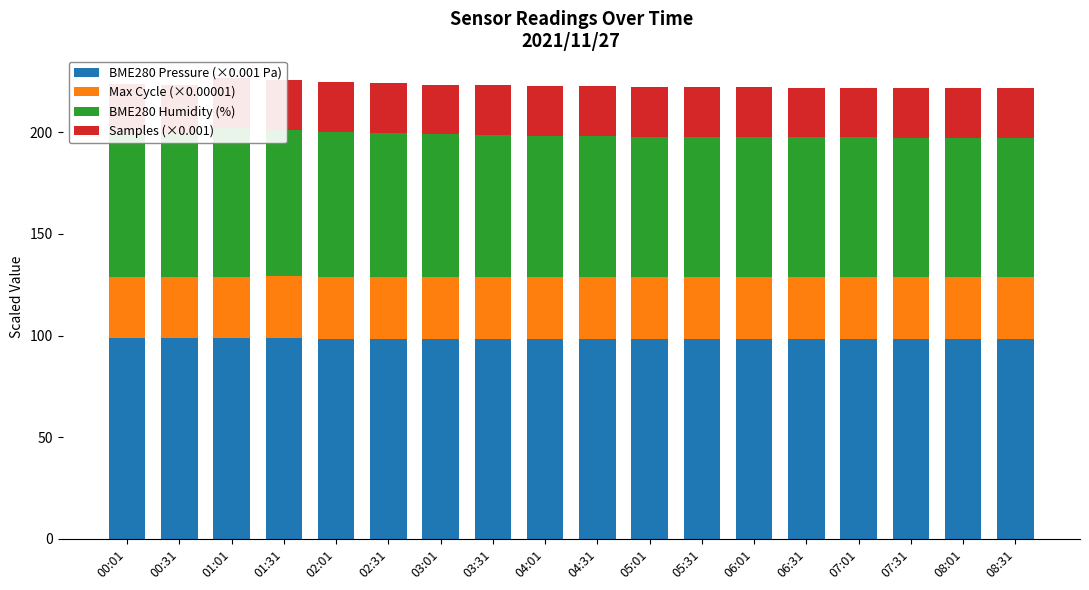

How many Samples (×0.001) values are between 24 and 25?

18